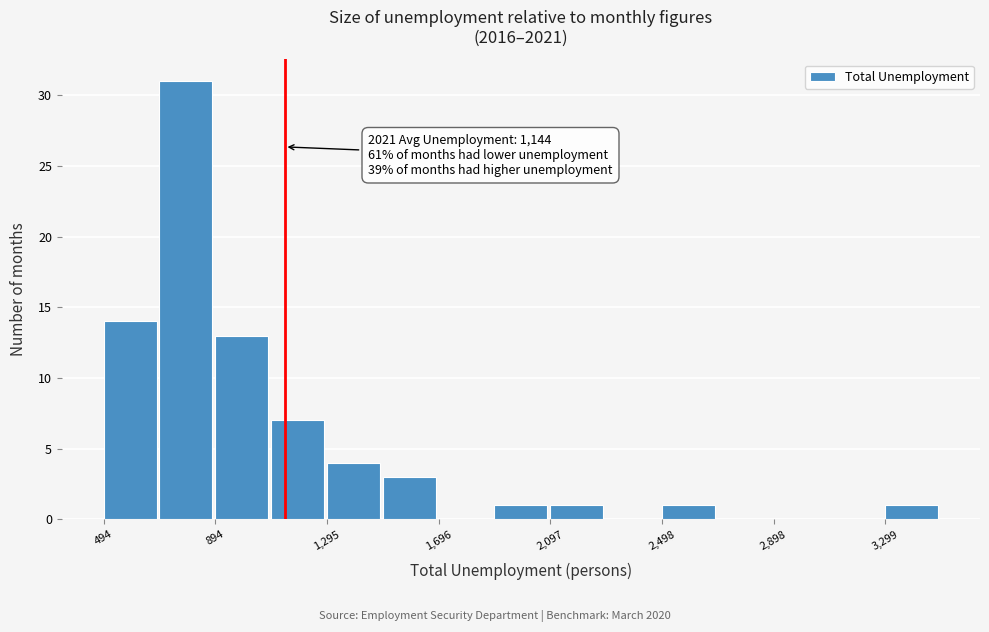

Over which range of the x-axis is the bar tallest?

700 to 900